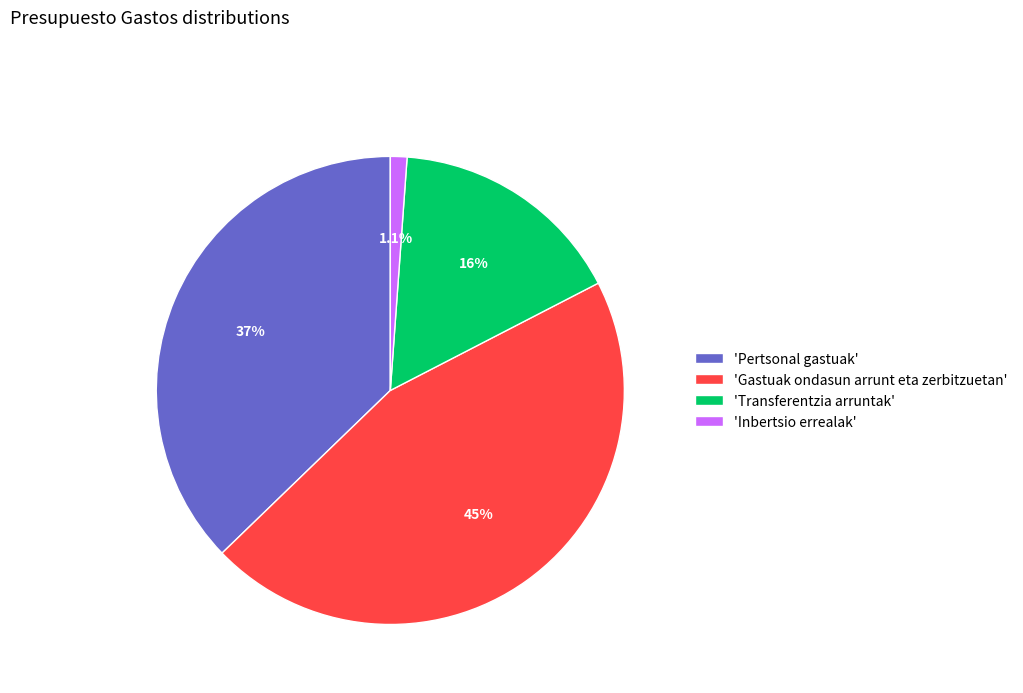

What is the smallest slice in the pie chart?

'Inbertsio errealak'